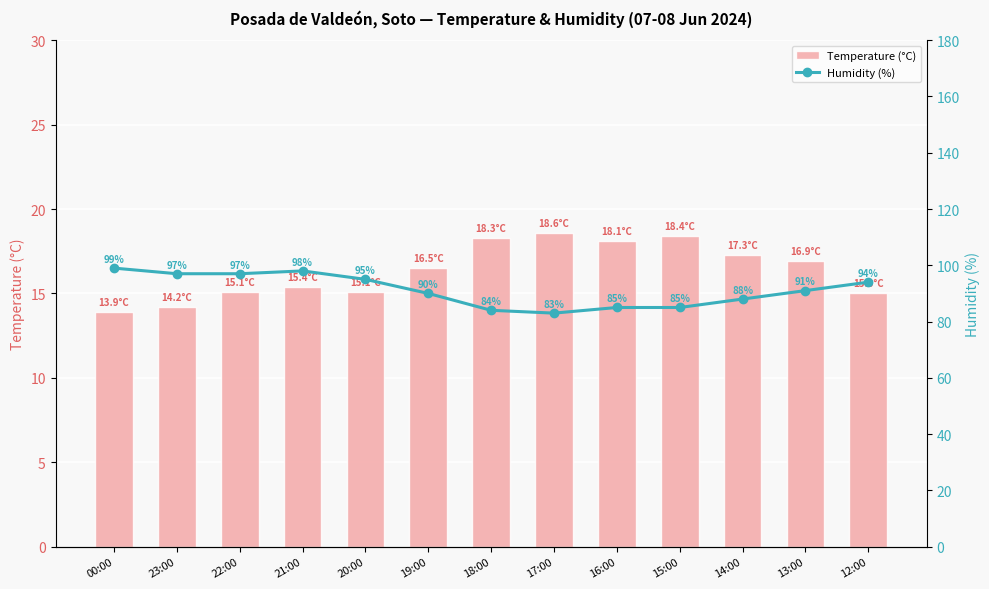

Rank the series by their maximum value, from lowest to highest.

Temperature (°C), Humidity (%)